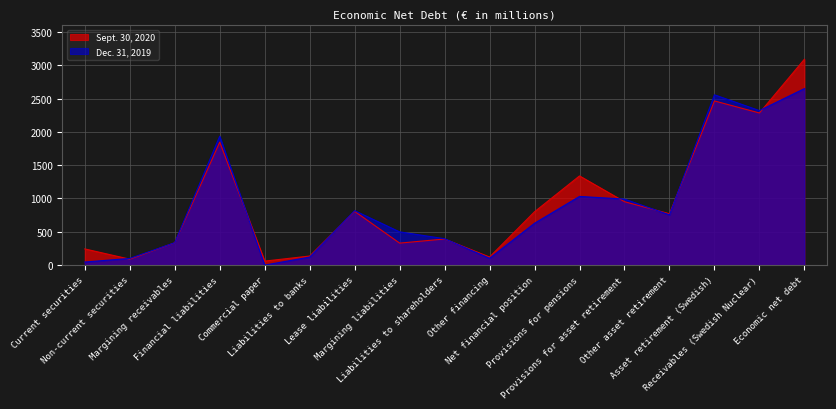

What is the value of the Sept. 30, 2020 point at the 8th from the left?

330